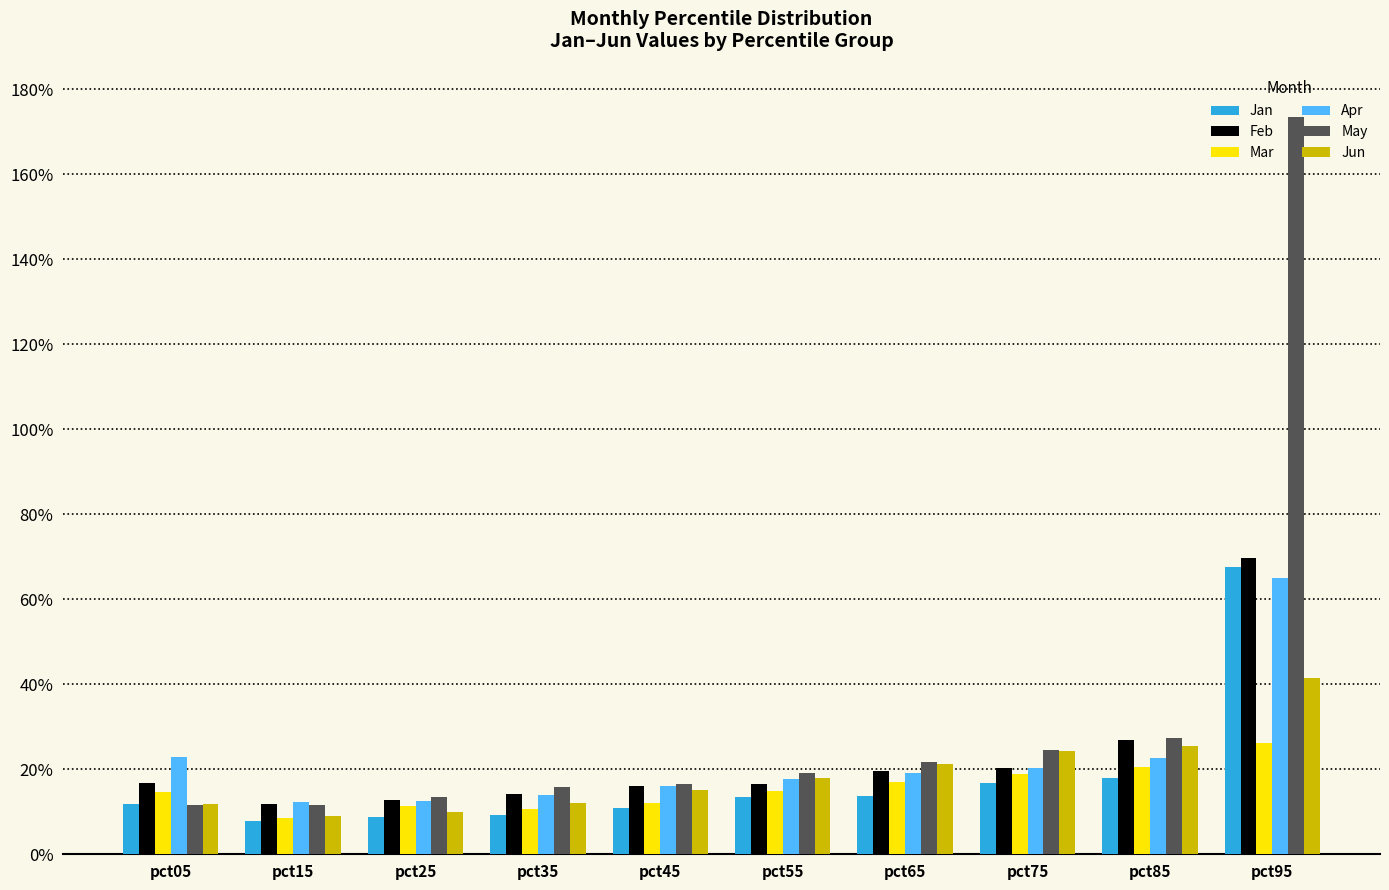

Are the bars horizontal?

No